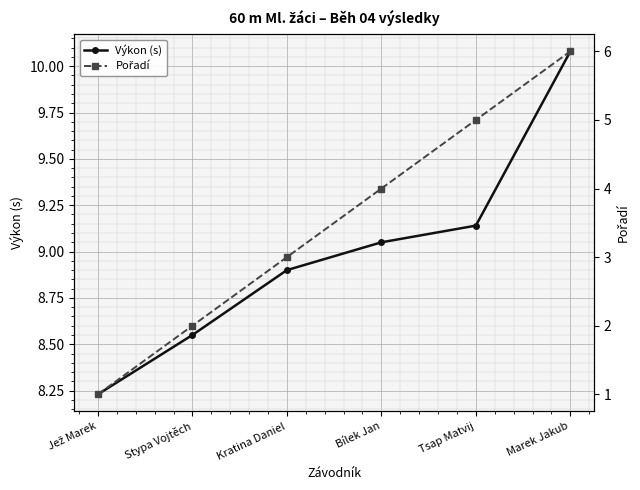

Does the chart display data point markers on the line(s)?

Yes